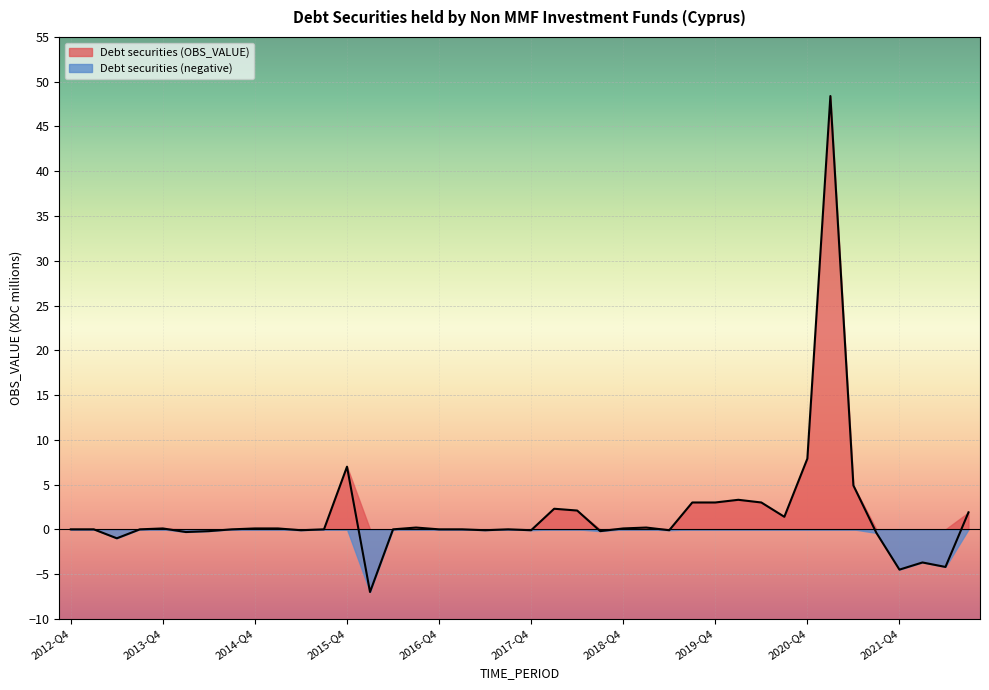

Reading left to right, what are all the values shown in this chart?

2012-Q4=0.0	2013-Q1=0.0	2013-Q2=-1.0	2013-Q3=0.0	2013-Q4=0.1	2014-Q1=-0.3	2014-Q2=-0.2	2014-Q3=0.0	2014-Q4=0.1	2015-Q1=0.1	2015-Q2=-0.1	2015-Q3=0.0	2015-Q4=7.0	2016-Q1=-7.0	2016-Q2=0.0	2016-Q3=0.2	2016-Q4=0.0	2017-Q1=0.0	2017-Q2=-0.1	2017-Q3=0.0	2017-Q4=-0.1	2018-Q1=2.3	2018-Q2=2.1	2018-Q3=-0.2	2018-Q4=0.1	2019-Q1=0.2	2019-Q2=-0.1	2019-Q3=3.0	2019-Q4=3.0	2020-Q1=3.3	2020-Q2=3.0	2020-Q3=1.4	2020-Q4=7.9	2021-Q1=48.4	2021-Q2=4.9	2021-Q3=-0.4	2021-Q4=-4.5	2022-Q1=-3.7	2022-Q2=-4.2	2022-Q3=1.9